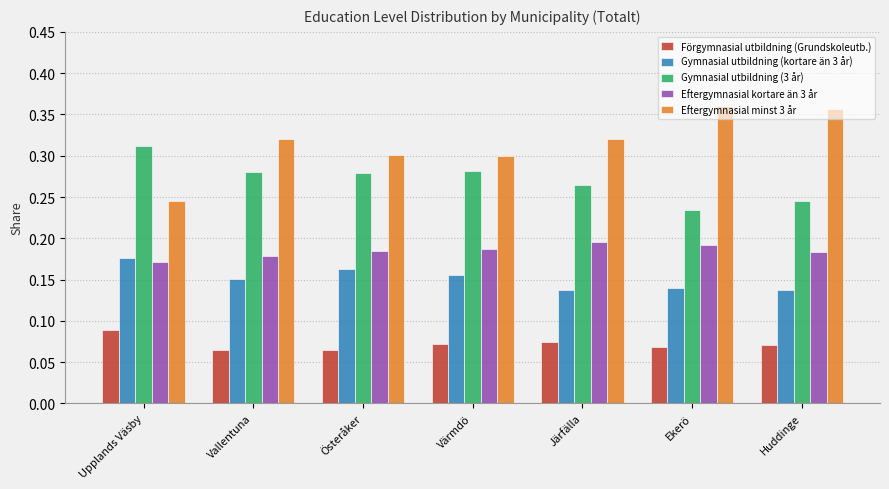

Is it true that Förgymnasial utbildning (Grundskoleutb.) equals 0.0 at Vallentuna?

False